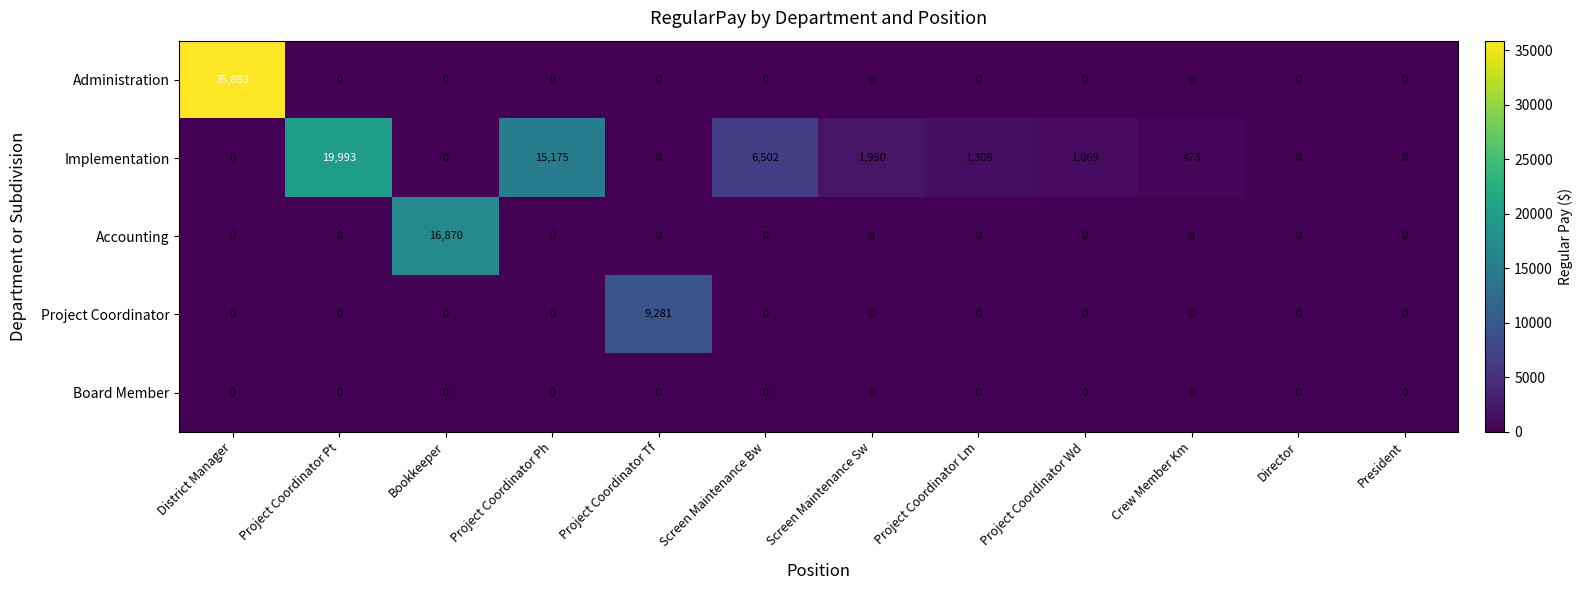

Which series changed the most between Bookkeeper and Project Coordinator Wd?

Accounting